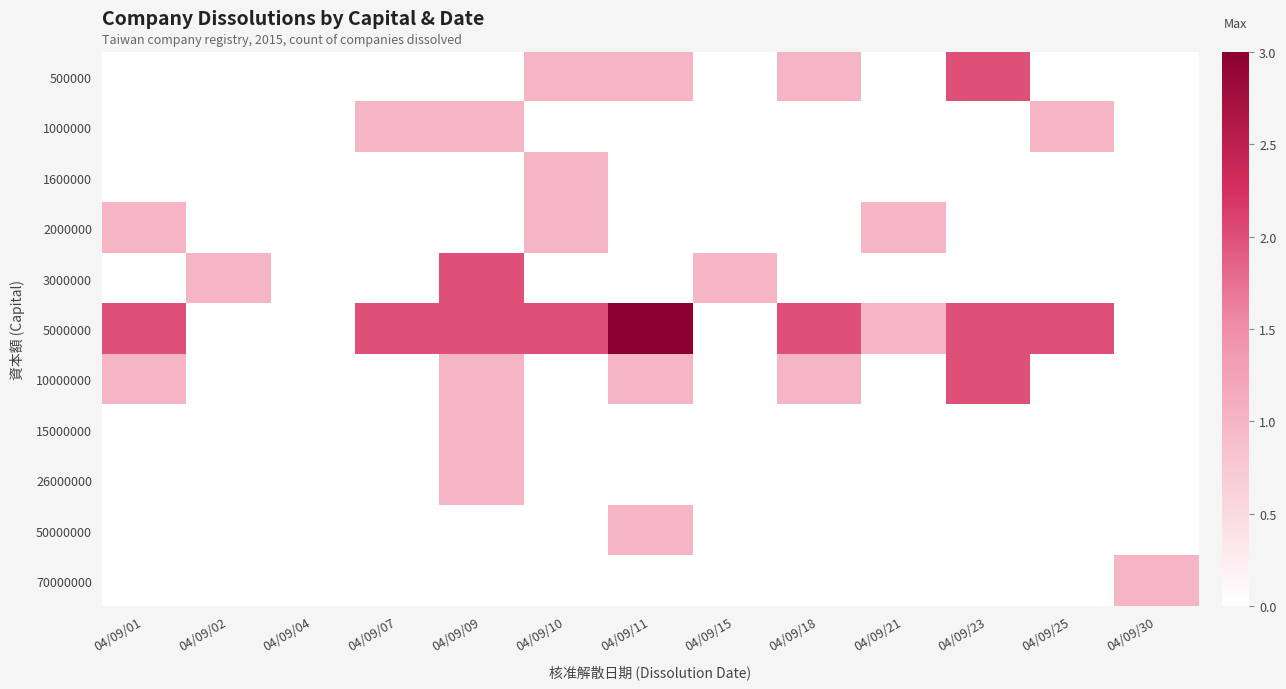

How many 3000000 values are between 0 and 1?

12